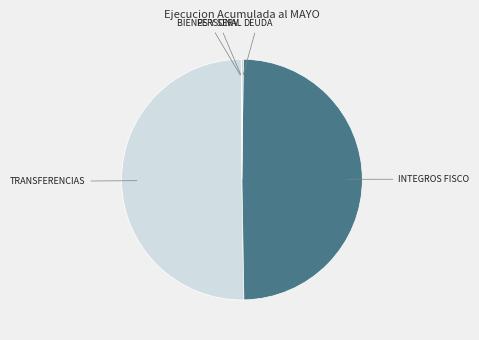

To the nearest percent, what is the difference between the largest and smallest slice percentages?

50%